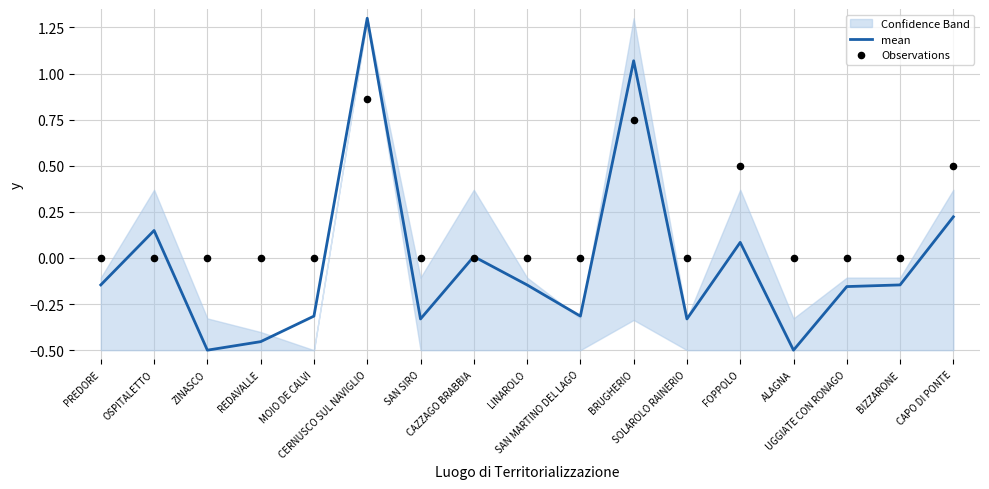

Which series contains the highest Y value?

mean